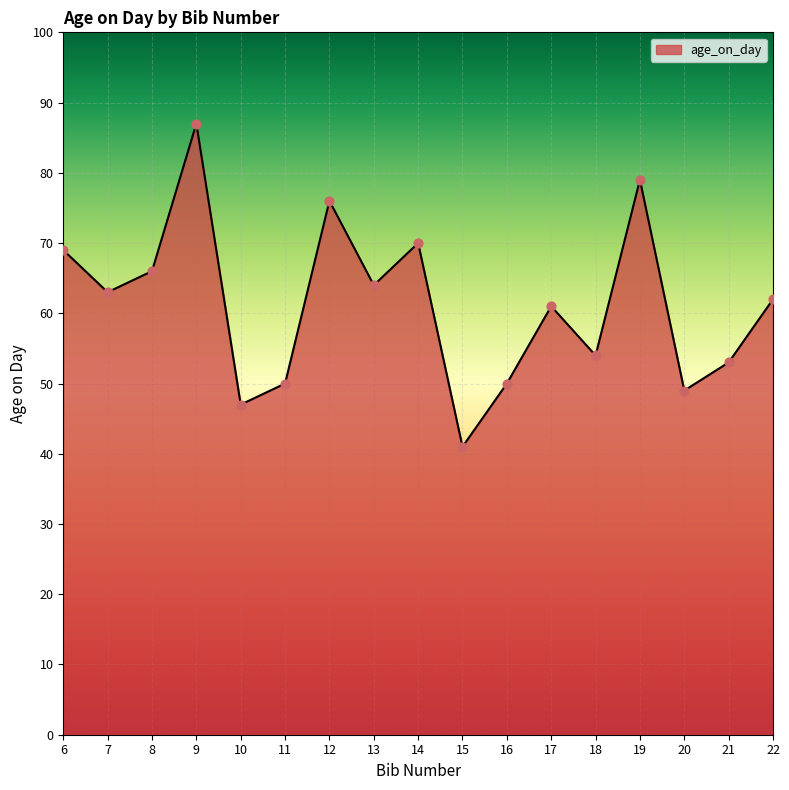

What is the change in value from 9 to 22?

-25